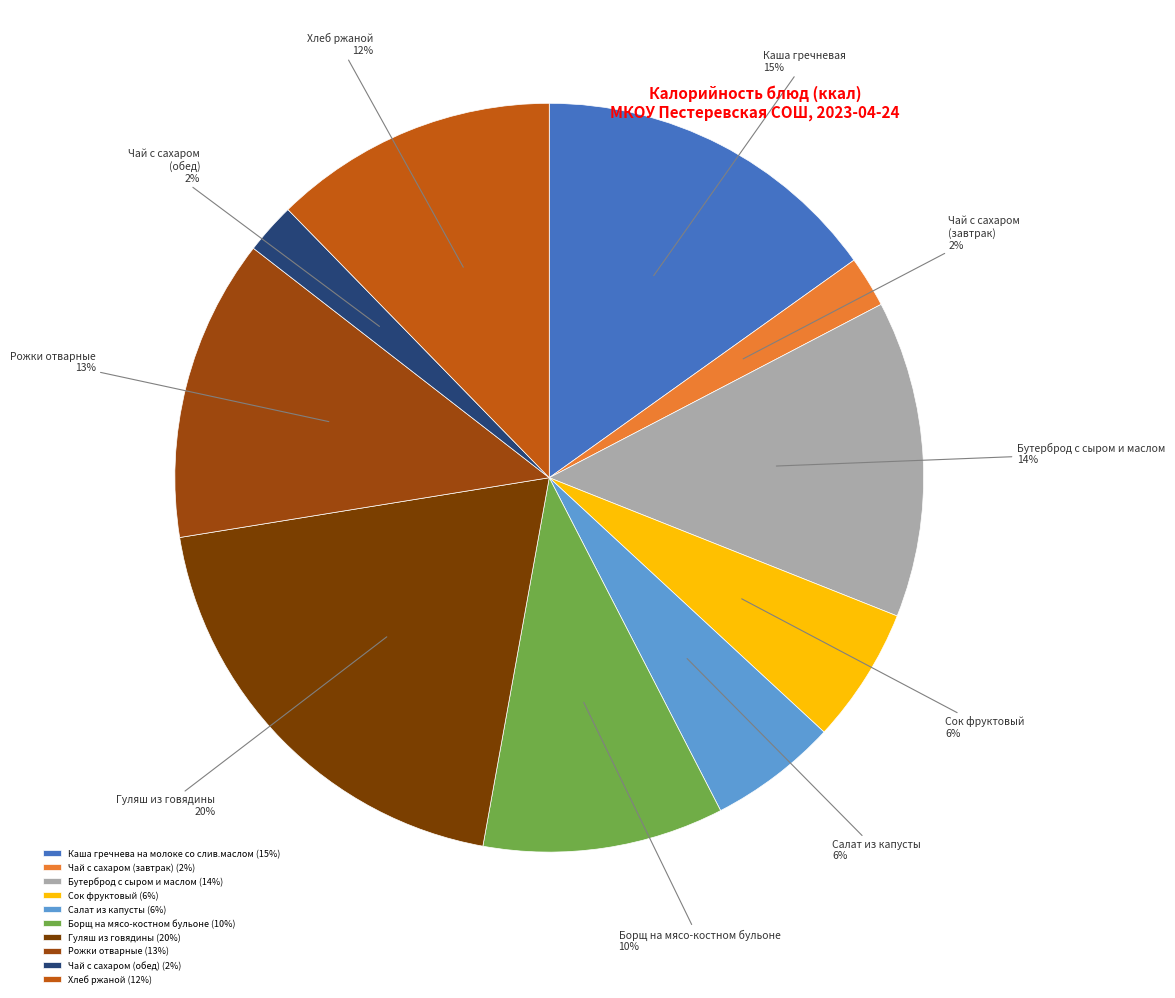

Is the sum of Борщ на мясо-костном бульоне and Чай с сахаром (завтрак) greater than half?

No